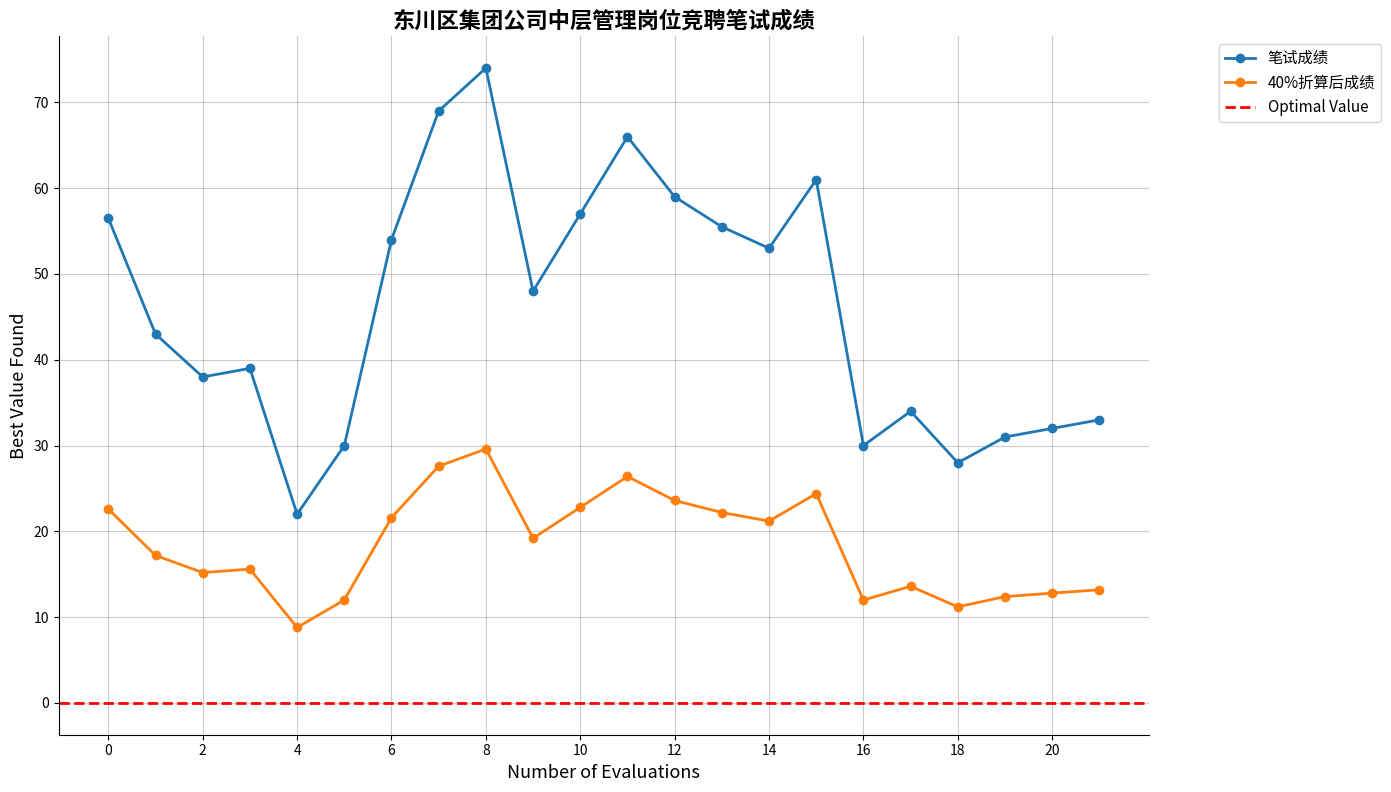

What is the value of the 40%折算后成绩 point at the 15th from the left?

21.2